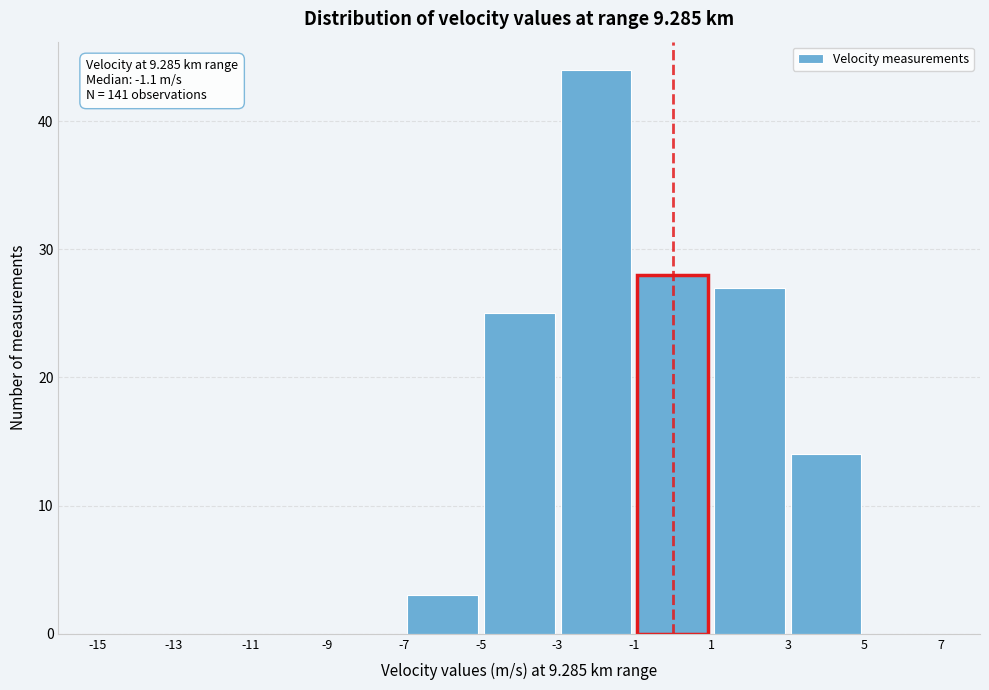

Over which range of the x-axis is the bar tallest?

-3 to -1